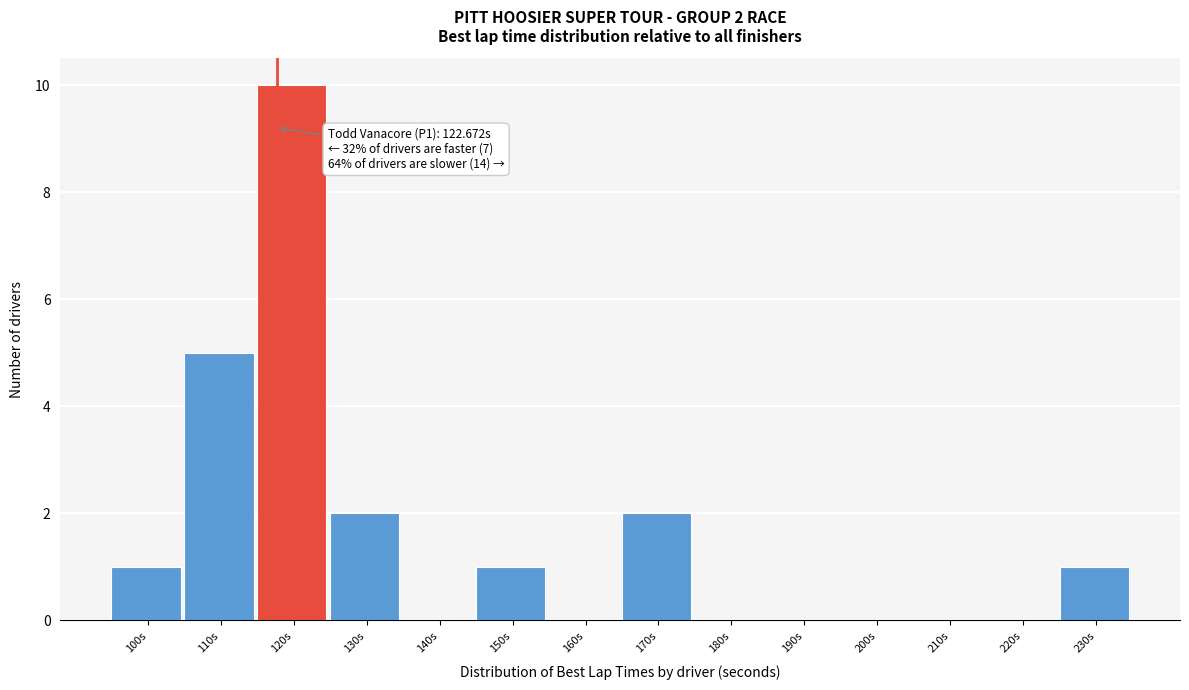

Reading left to right, what are all the values shown in this chart?

100s=1	110s=5	120s=10	130s=2	140s=0	150s=1	160s=0	170s=2	180s=0	190s=0	200s=0	210s=0	220s=0	230s=1